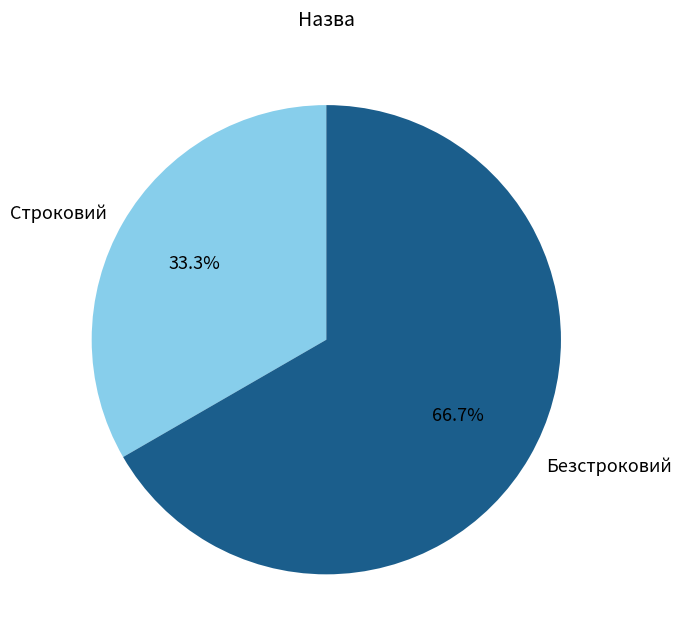

Between Безстроковий and Строковий, which is larger?

Безстроковий